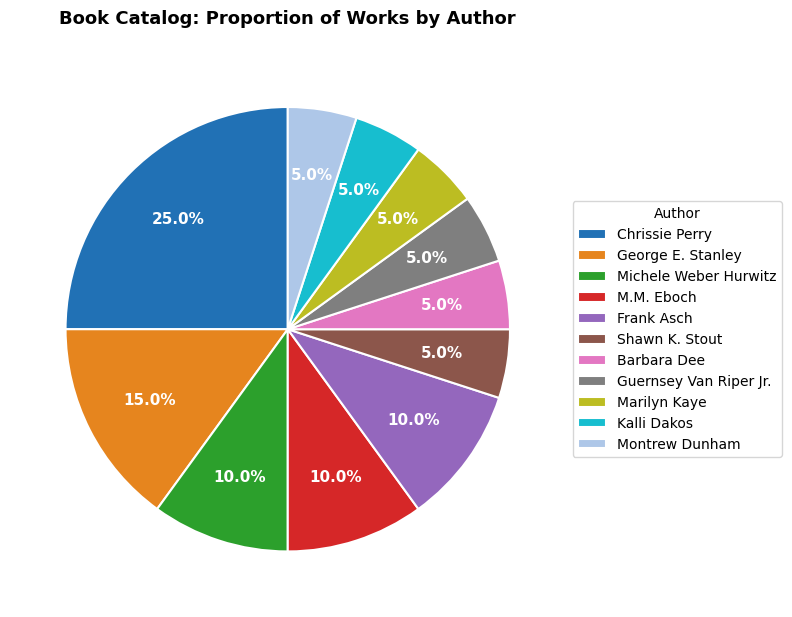

What is the largest slice in the pie chart?

Chrissie Perry